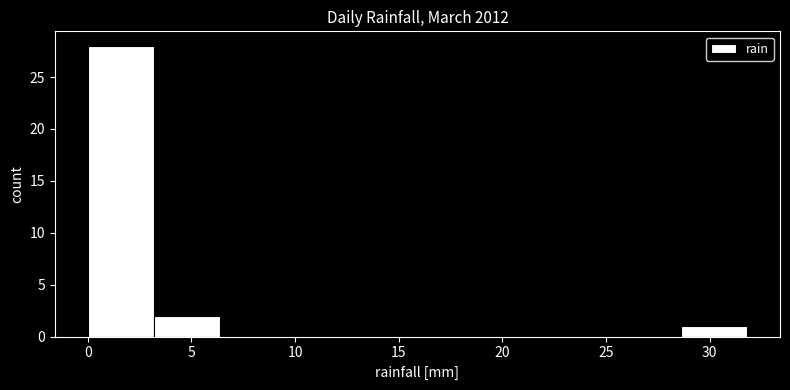

Which range on the x-axis has the tallest bar?

0.0 to 3.0